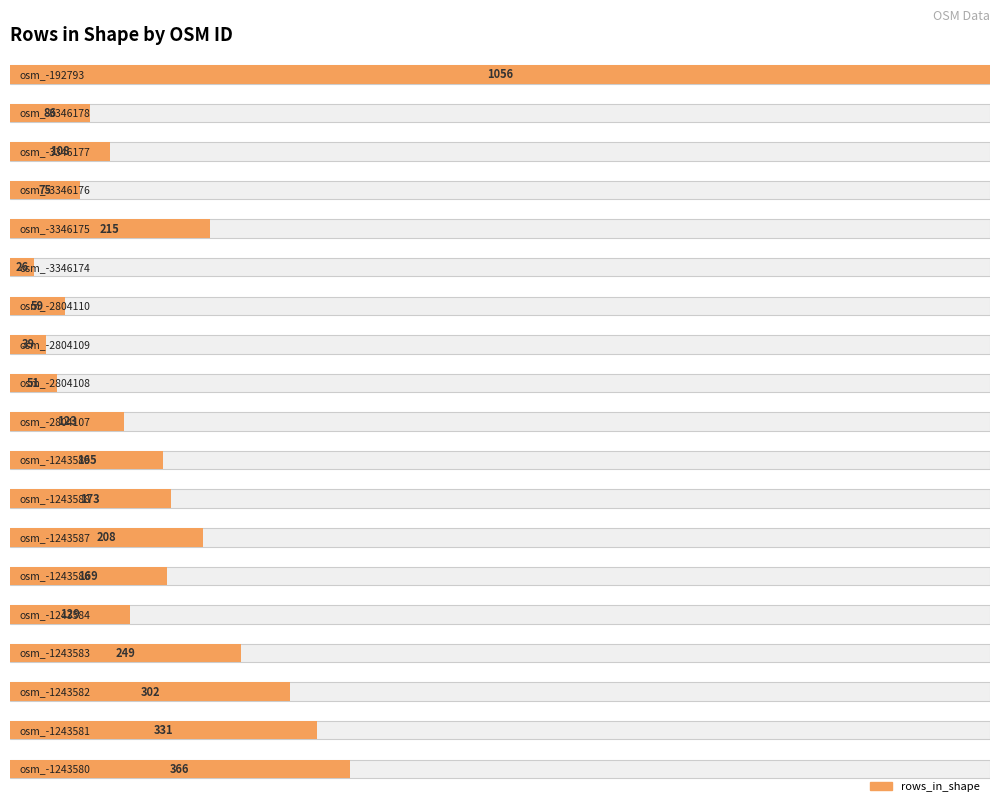

Which category has the highest value across all series?

osm_-192793